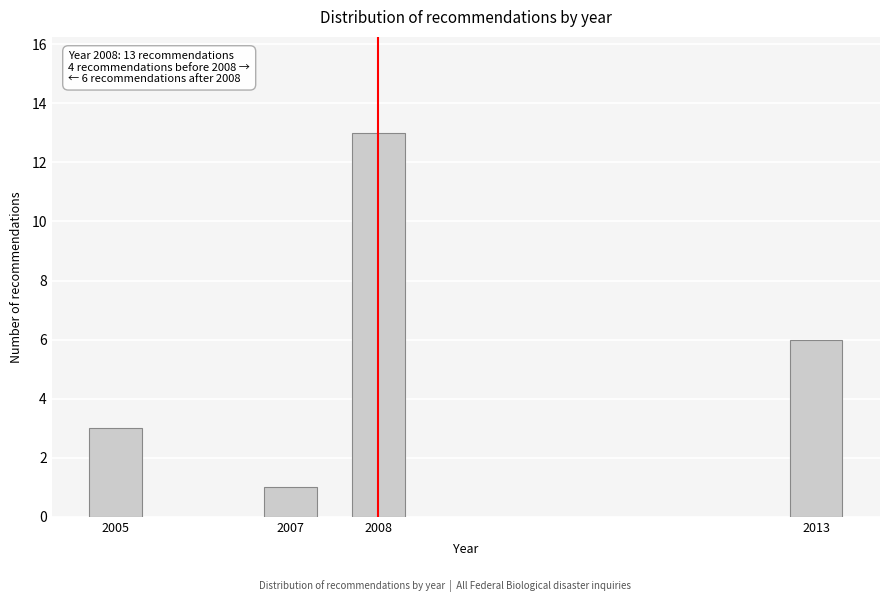

Reading left to right, what are all the values shown in this chart?

3	1	13	6